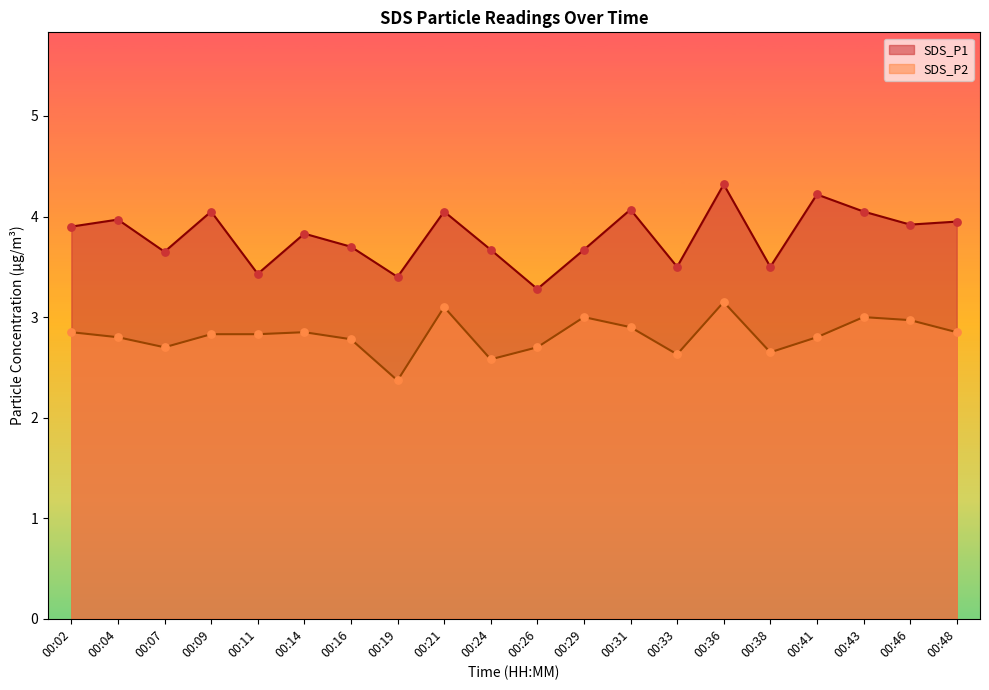

Is the value of SDS_P2 at 00:33 greater than the value of SDS_P1 at 00:48?

No